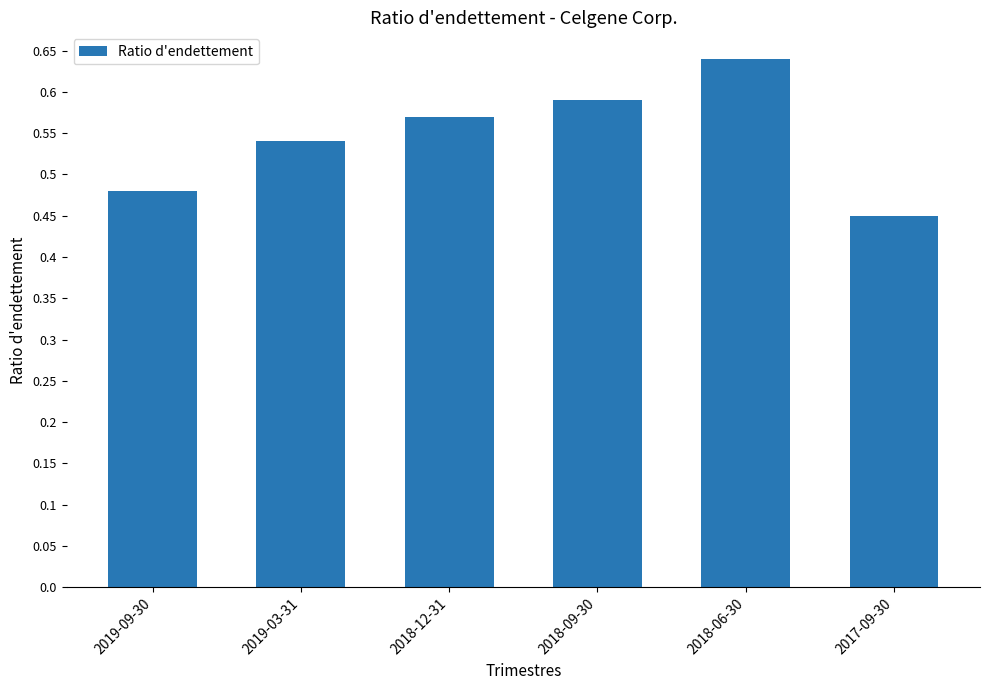

At which category does the chart reach its peak across all series?

2018-06-30